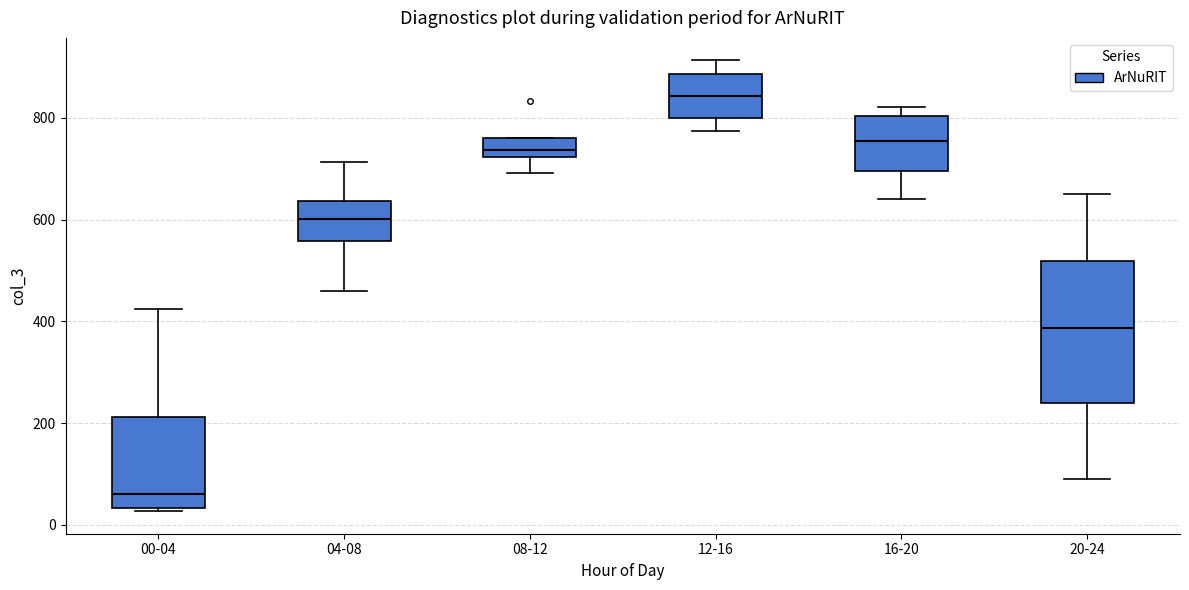

Which box is the tallest, from its lower edge to its upper edge?

20-24